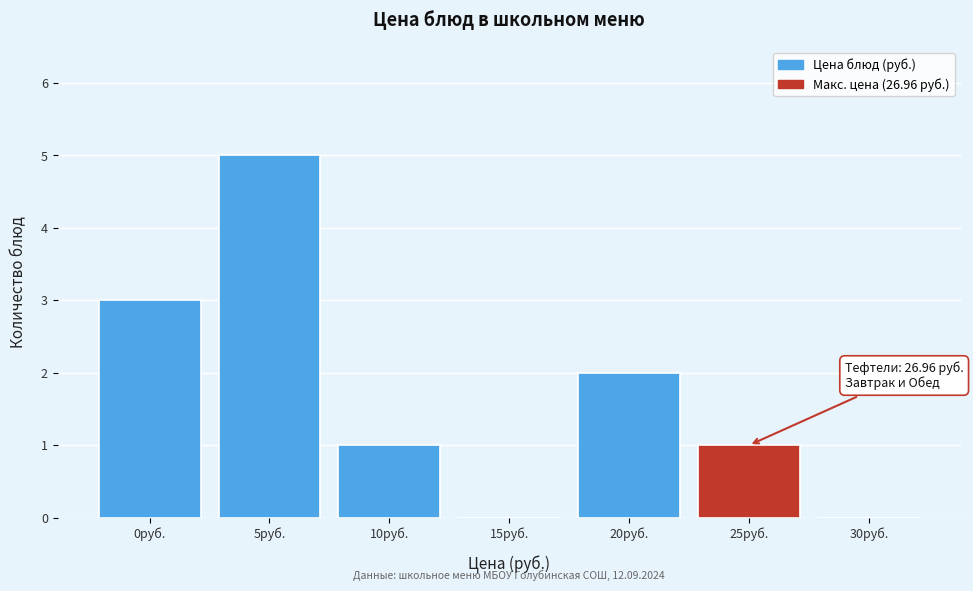

Reading left to right, transcribe all the data shown in this chart.

0руб.=3	5руб.=5	10руб.=1	15руб.=0	20руб.=2	25руб.=1	30руб.=0